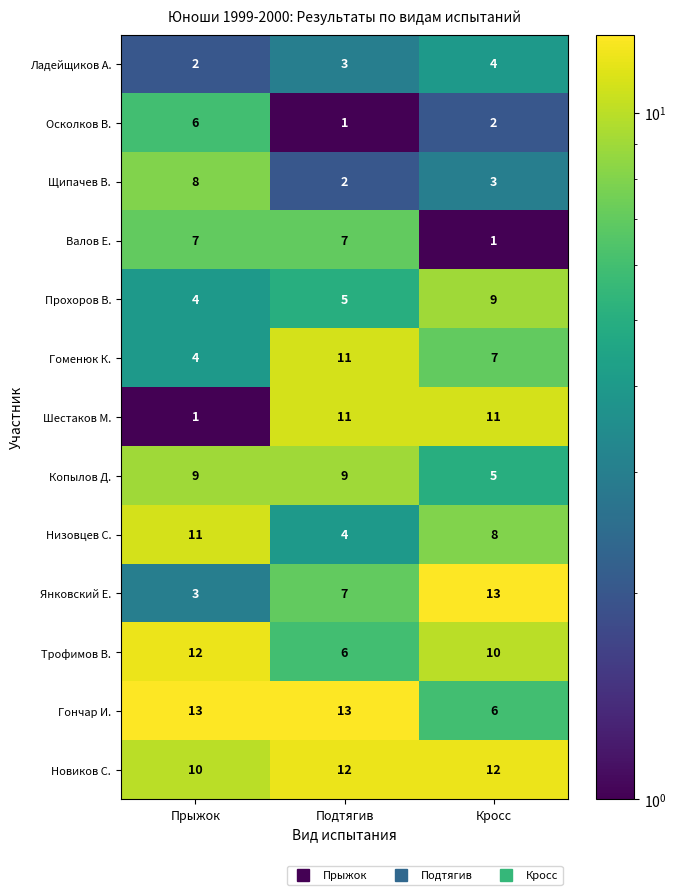

Between Прыжок and Подтягив, which series saw the biggest shift?

Шестаков М.